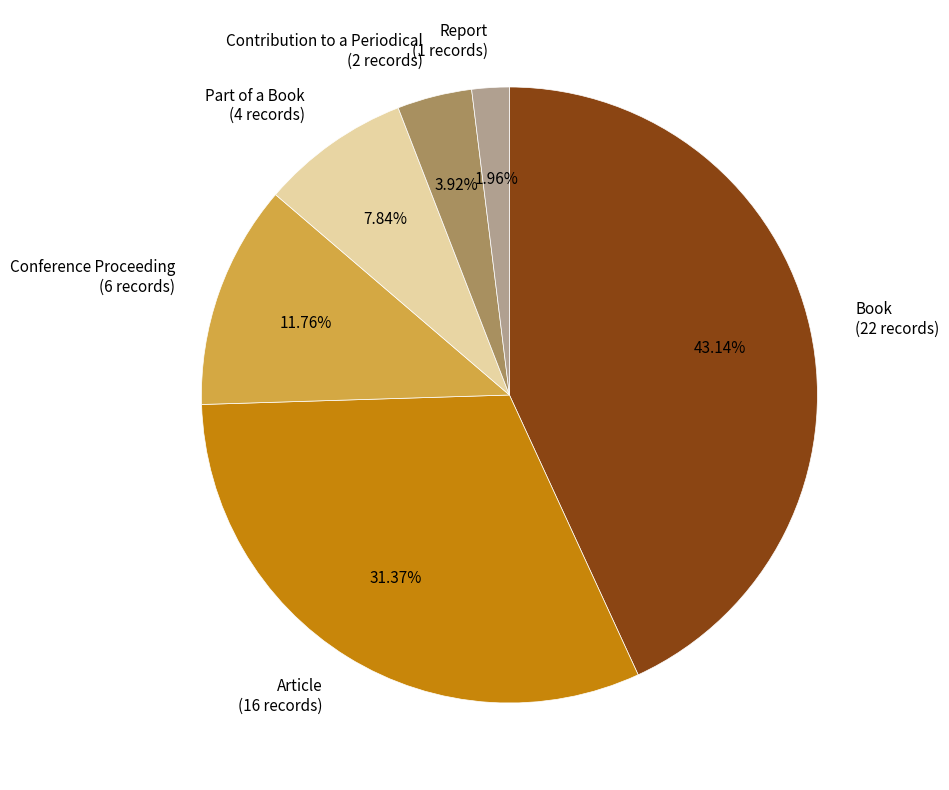

Rank the categories by value from lowest to highest.

Report, Contribution to a Periodical, Part of a Book, Conference Proceeding, Article, Book